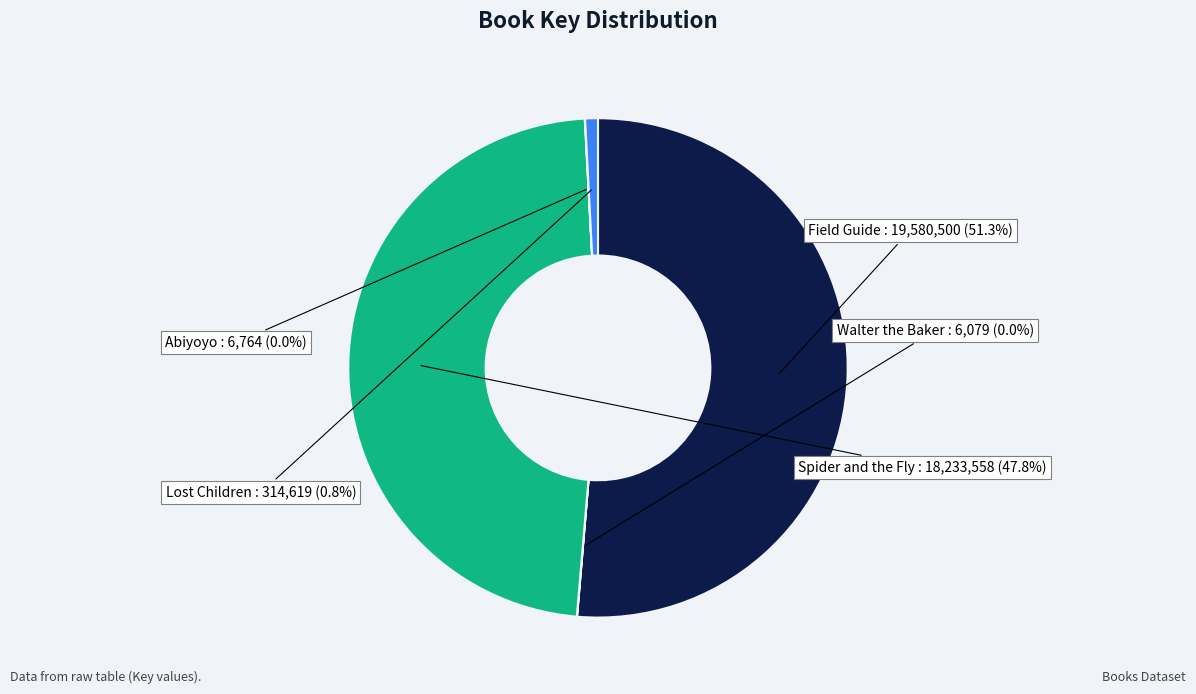

Which slice is the largest?

Field Guide